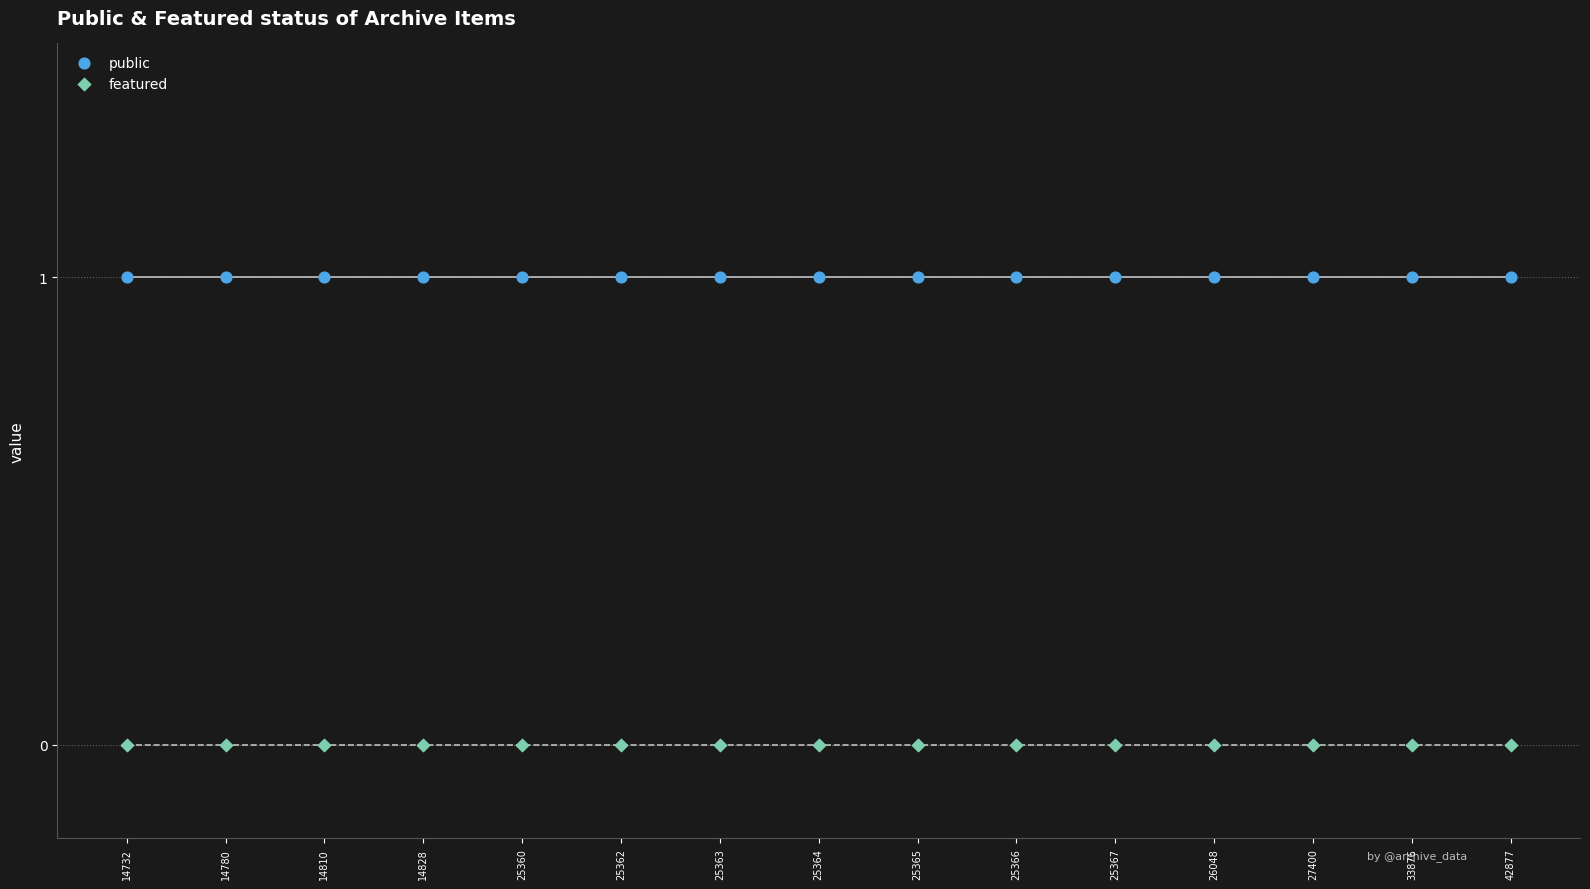

Which series contains the lowest Y value?

featured